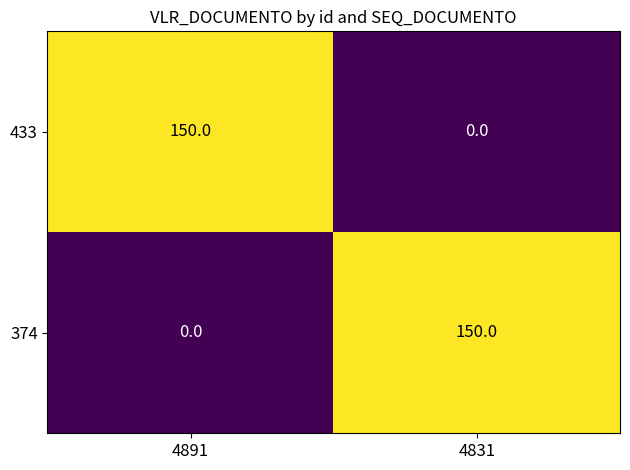

The value of 374 at 4891 is -88. True or false?

False